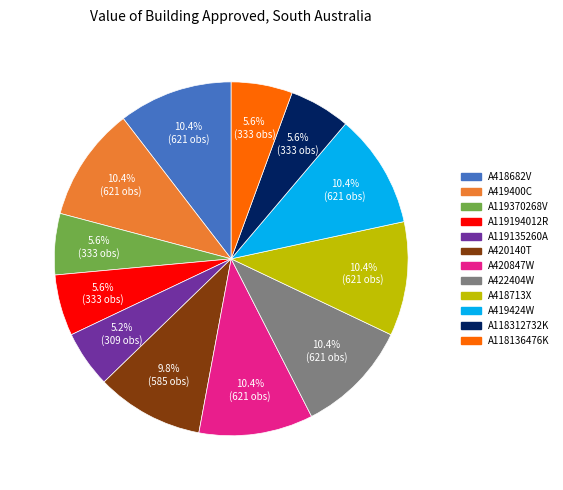

Count the number of slices in the pie.

12